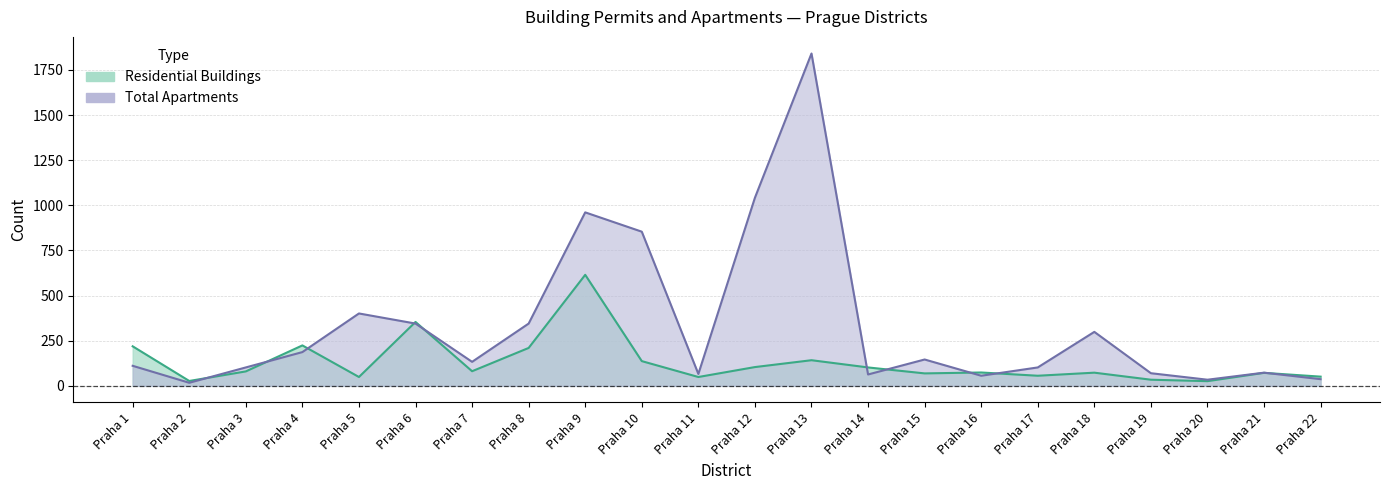

Is it true that Residential Buildings equals 96 at Praha 15?

False